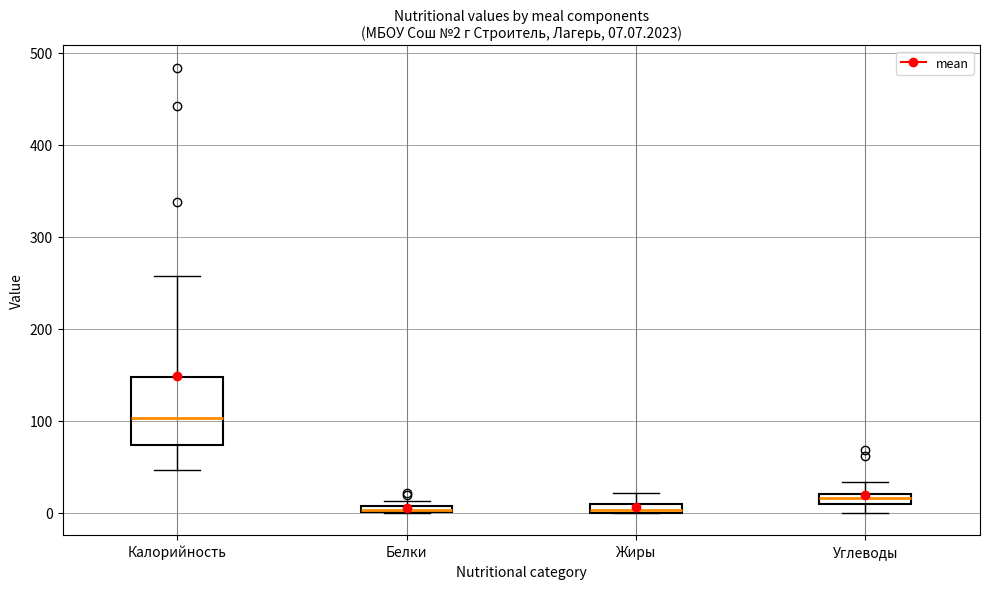

Comparing the boxes themselves (not the whiskers), which one is the tallest?

Калорийность